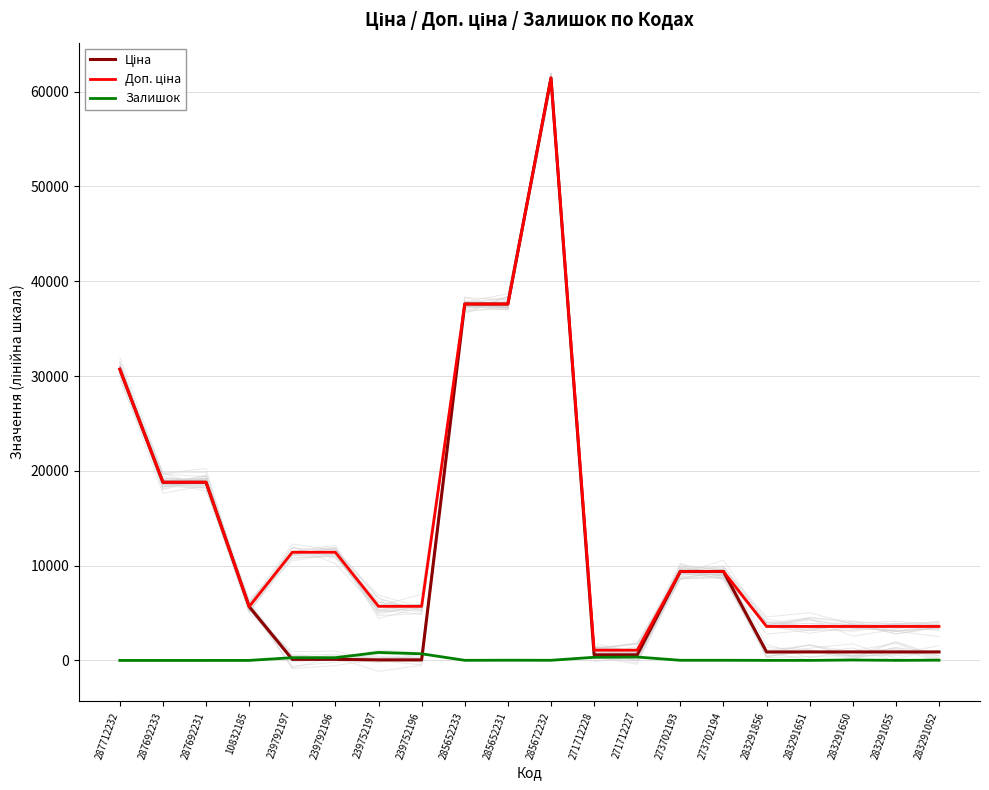

In Доп. ціна, how many points are lower than both neighbors (excluding endpoints)?

1